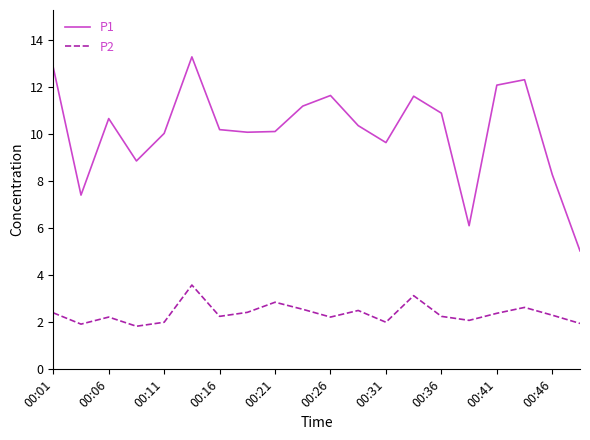

What is the maximum value for P1?

13.3